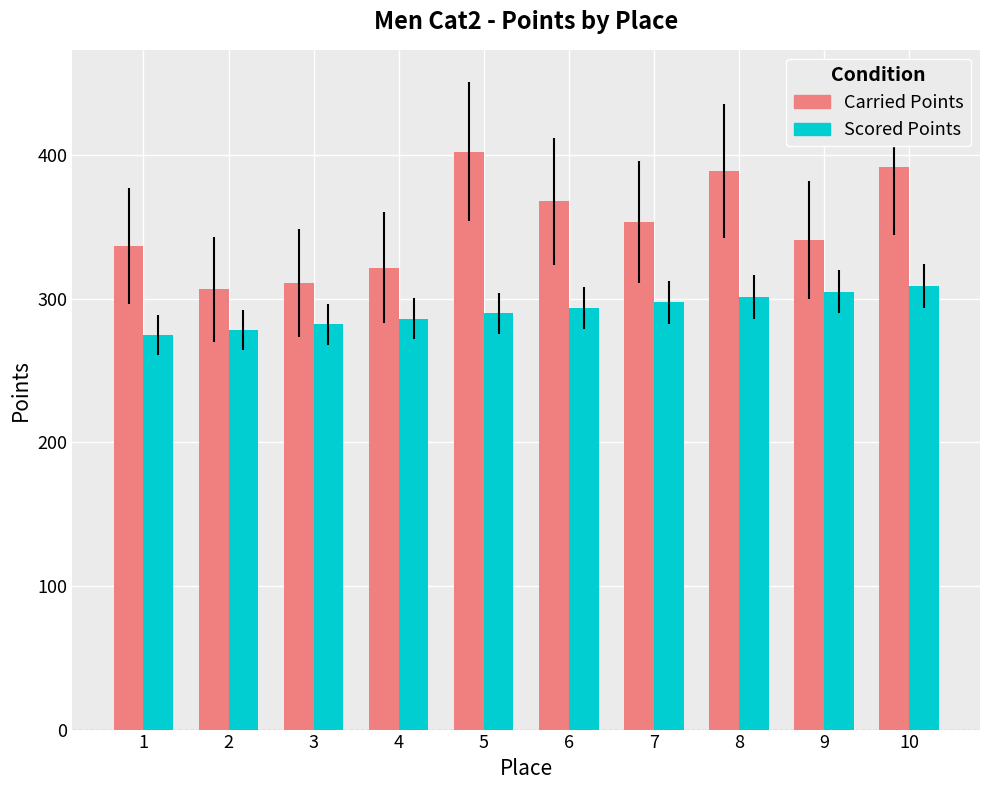

Where is Carried Points nearest to the value 354?

7